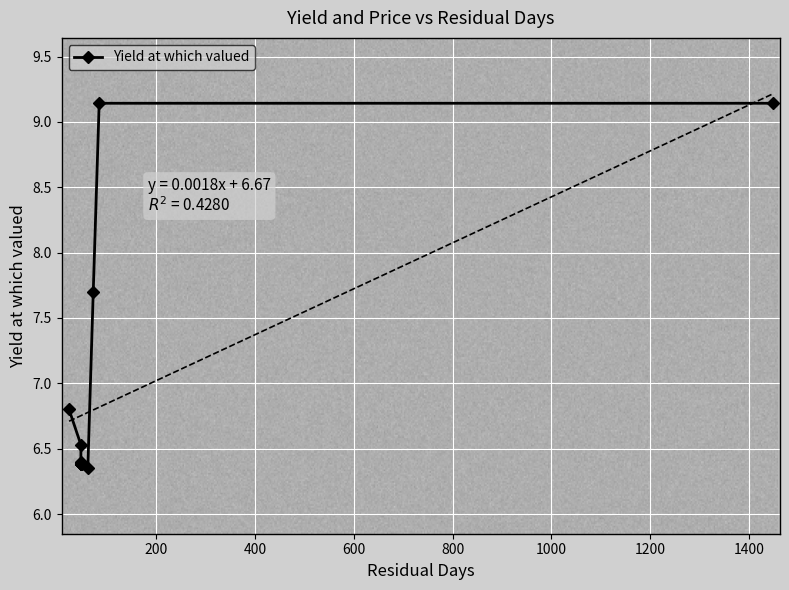

What is the difference between the maximum and second lowest values?

2.8